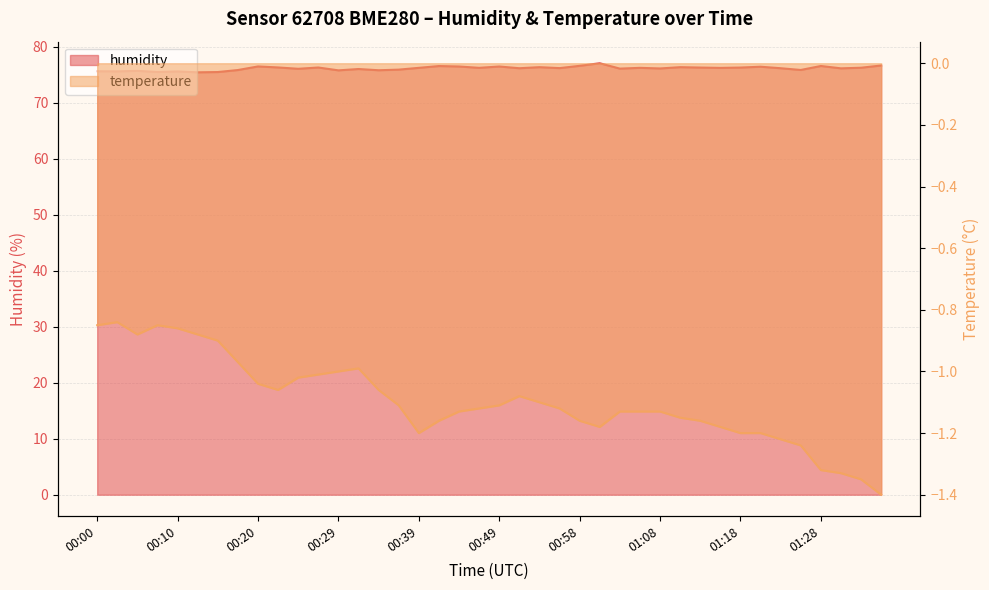

List the series in order of their peak value, highest first.

humidity, temperature